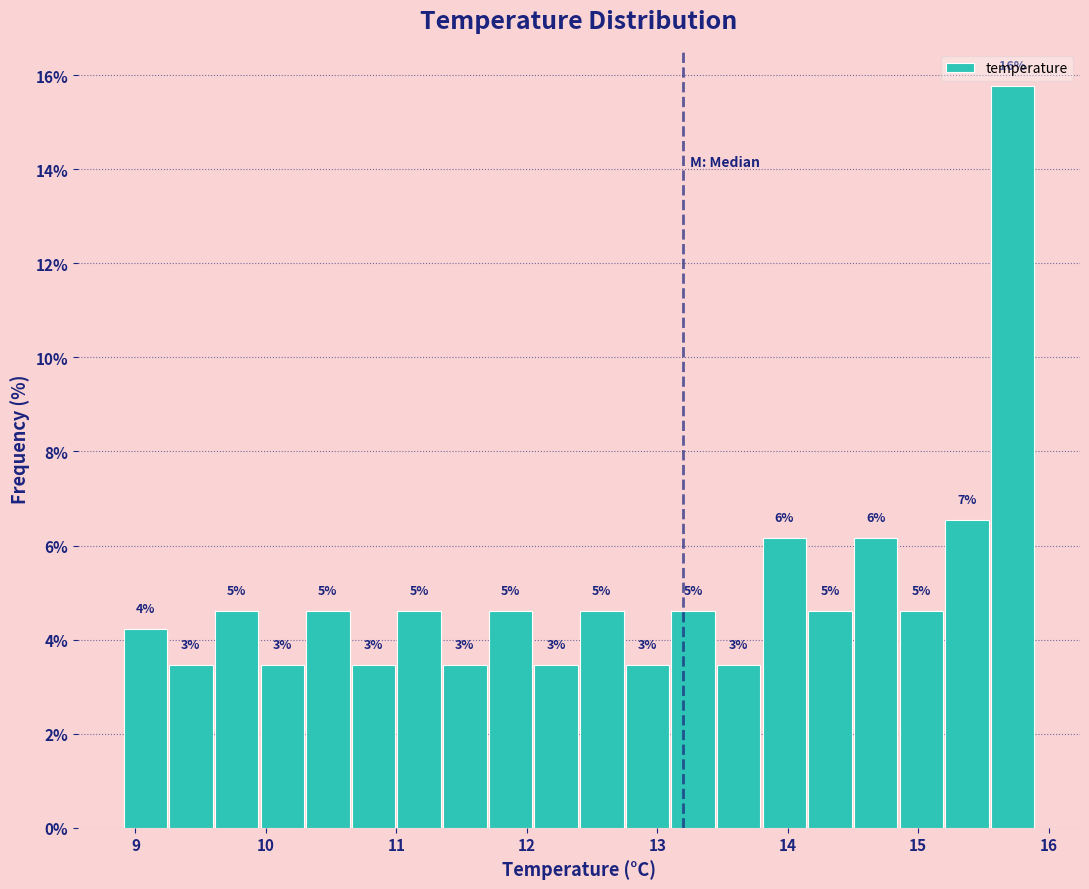

Around what value on the x-axis is the tallest bar? Give the approximate position of its centre, as read against the axis.

15.7